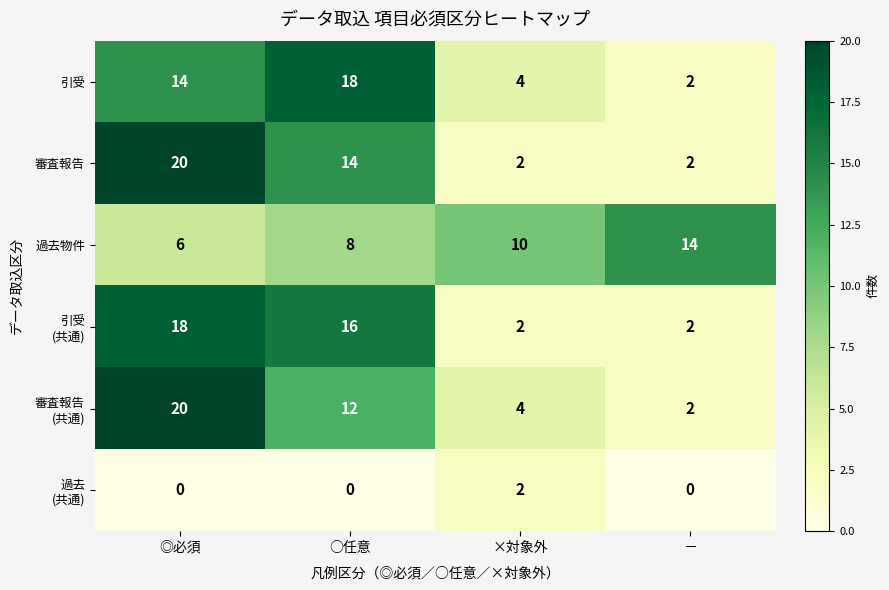

Between ×対象外 and －, which series saw the biggest shift?

過去物件